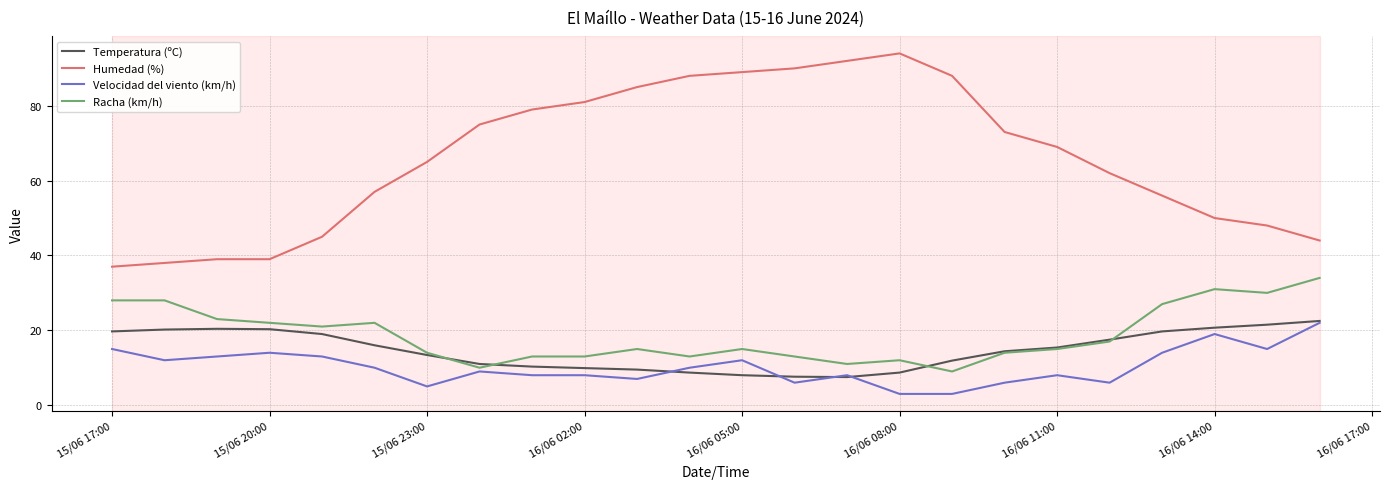

True or false: Velocidad del viento (km/h) and Racha (km/h) cross at least once.

False